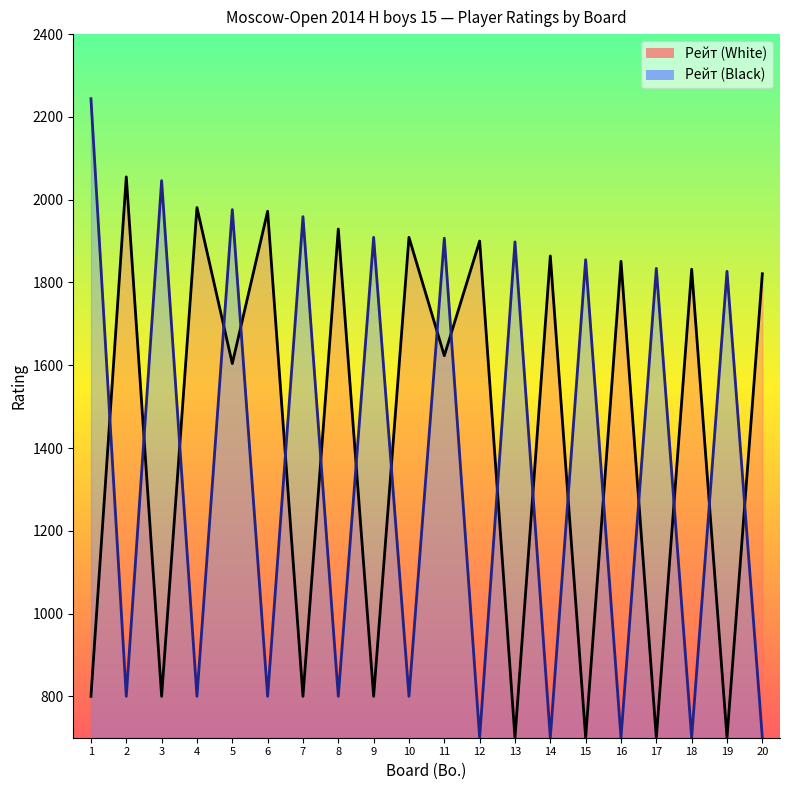

The Рейт (Black) series shows 1249 at 20. True or false?

False